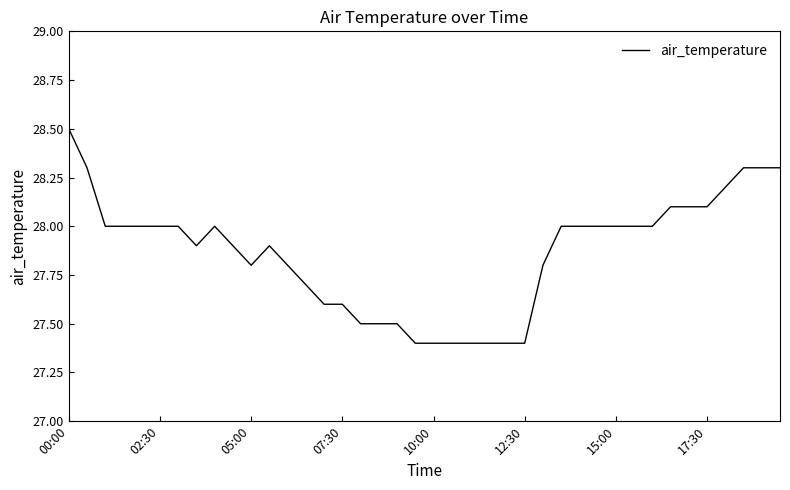

What is the difference between the maximum and minimum values?

1.1